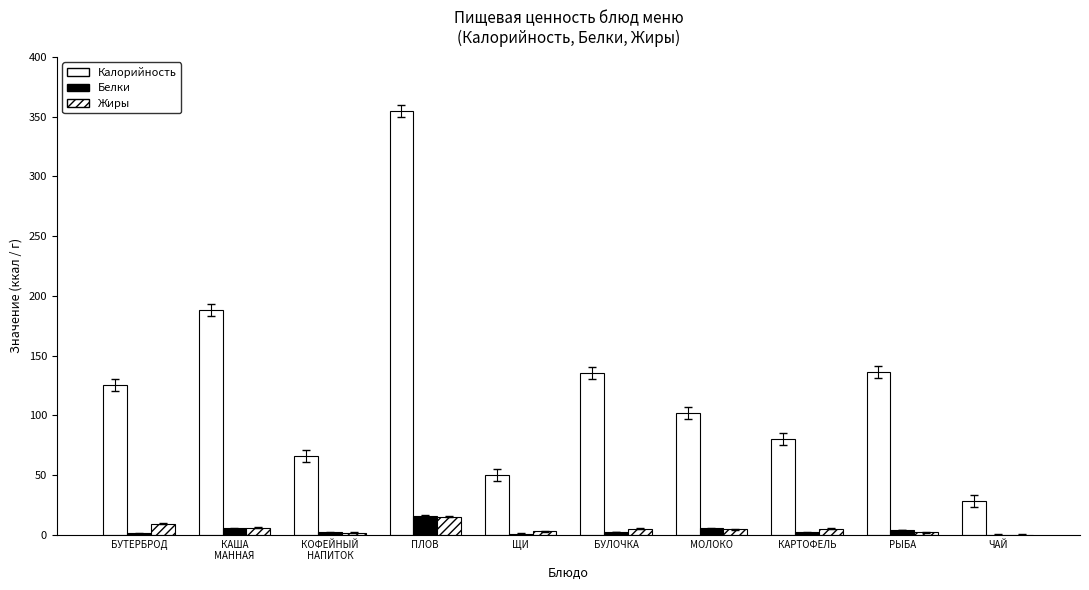

How many groups of bars are there?

10